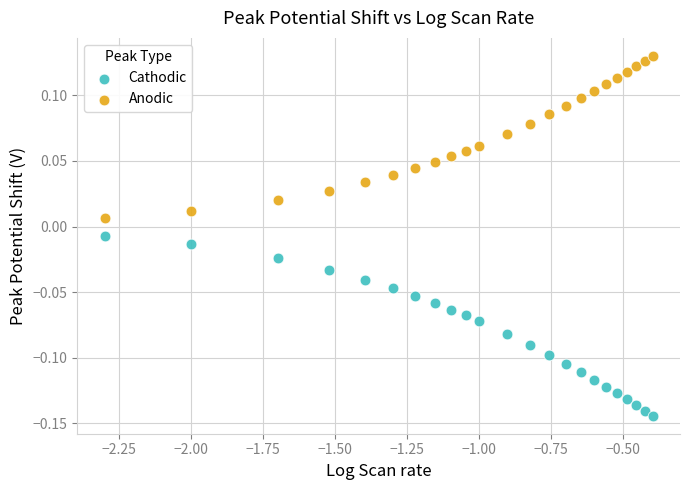

What are all the series names shown in the legend?

Cathodic, Anodic